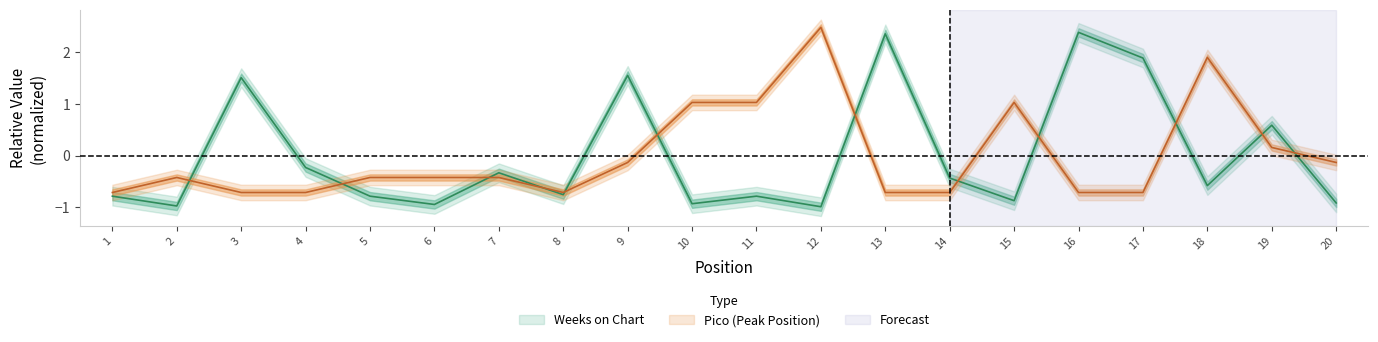

In Weeks on Chart, how many points are higher than both neighbors (excluding endpoints)?

7